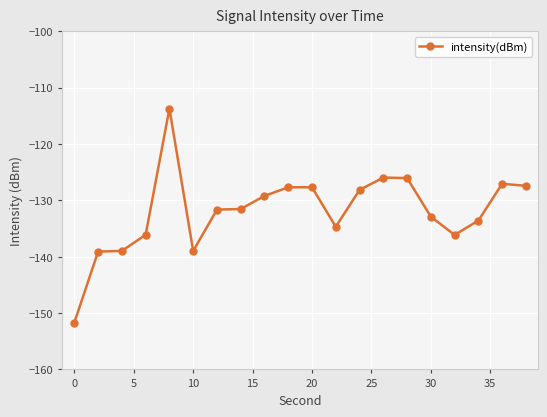

What is the value of the 8th point from the left?

-131.5